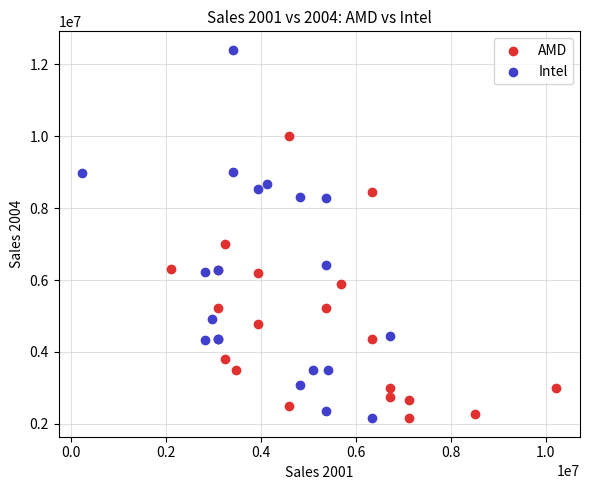

Which series reaches the maximum Y coordinate?

Intel